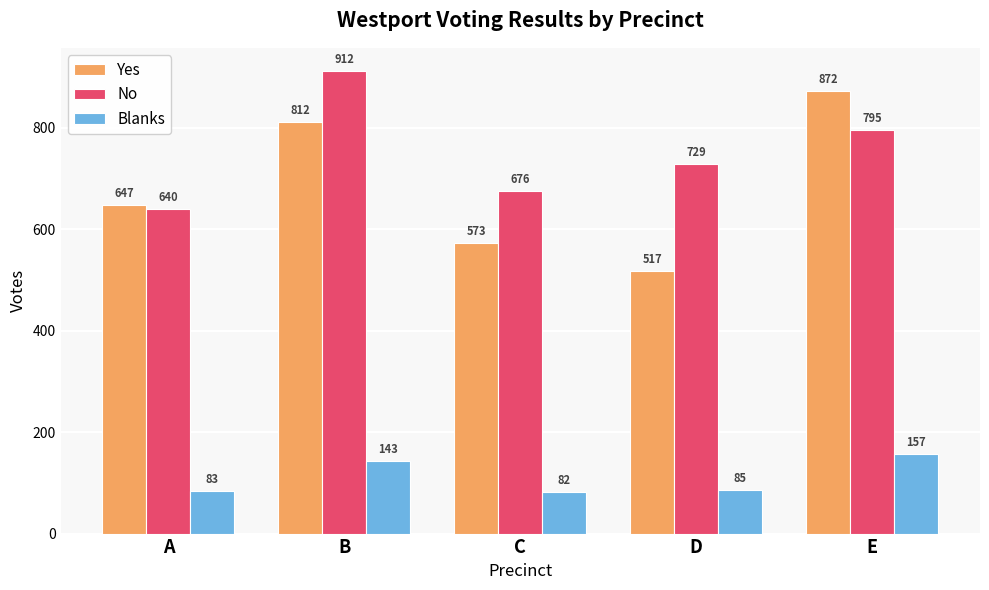

Reading left to right, list all the values displayed in this chart.

Yes: A=647	B=812	C=573	D=517	E=872
No: A=640	B=912	C=676	D=729	E=795
Blanks: A=83	B=143	C=82	D=85	E=157